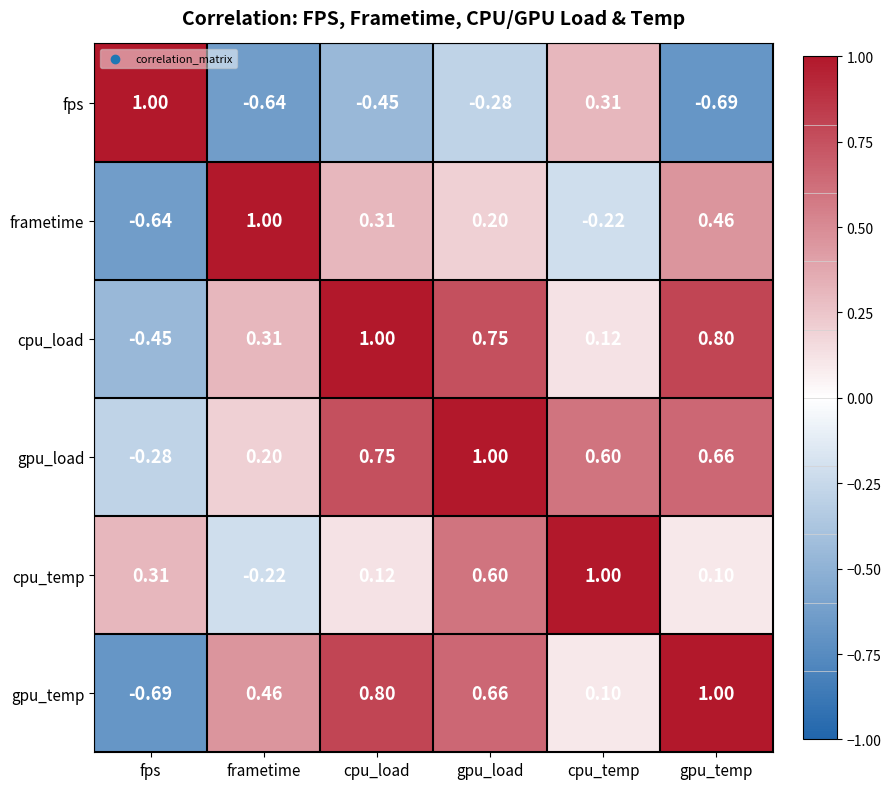

What is the difference between the highest and lowest values at cpu_temp?

1.2